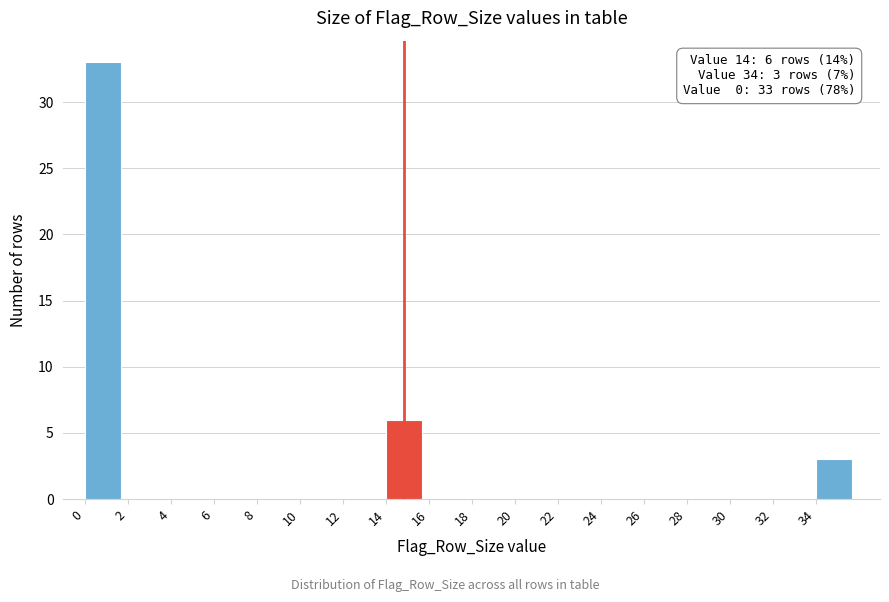

Which range on the x-axis has the tallest bar?

0 to 2